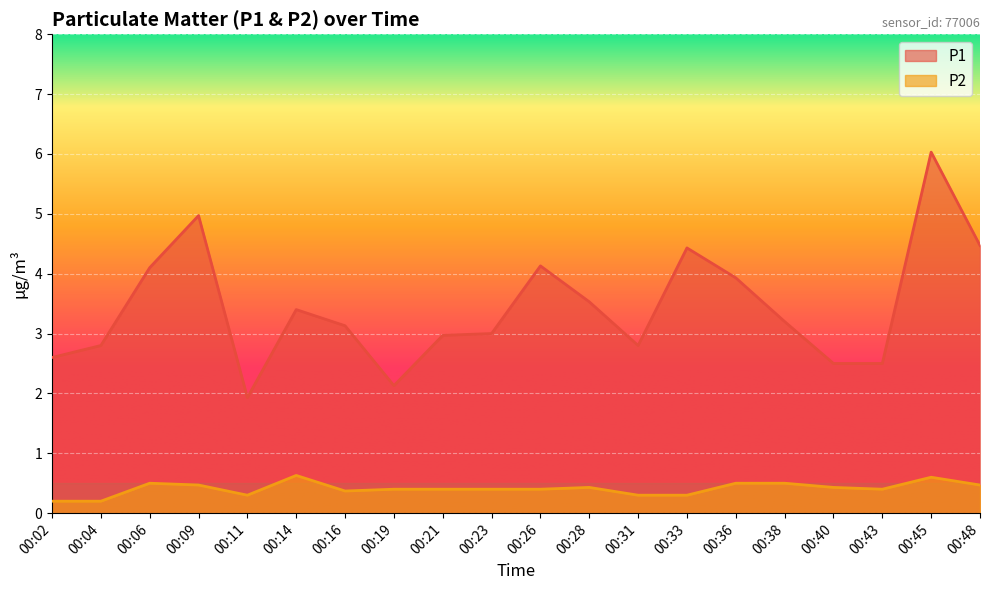

True or false: P1 and P2 intersect in this chart.

False